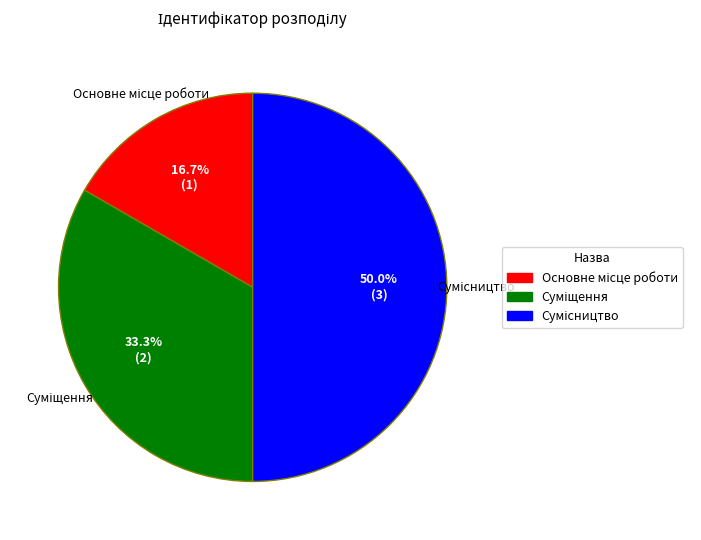

Count the number of slices in the pie.

3